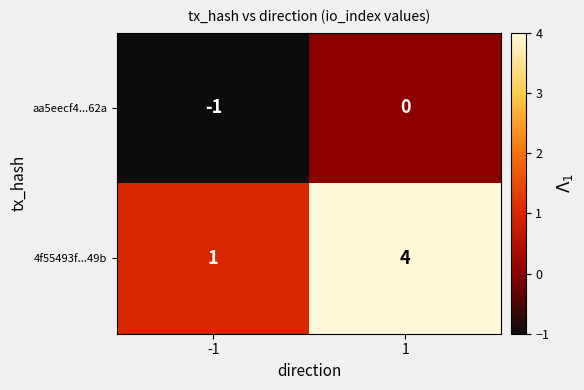

Reading right to left, what are all the values shown in this chart?

aa5eecf4...62a: 0	-1
4f55493f...49b: 4	1